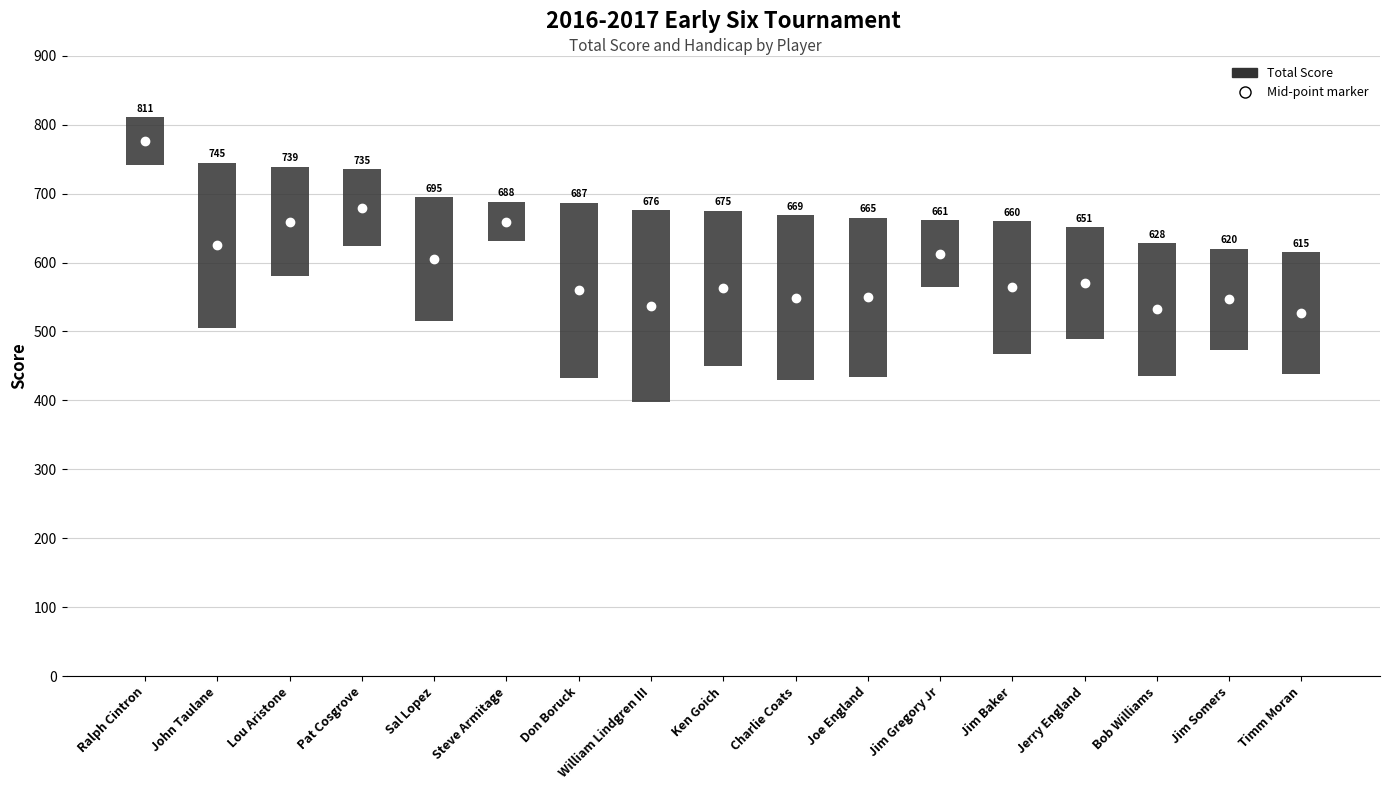

At how many categories does at least one series exceed 656?

13